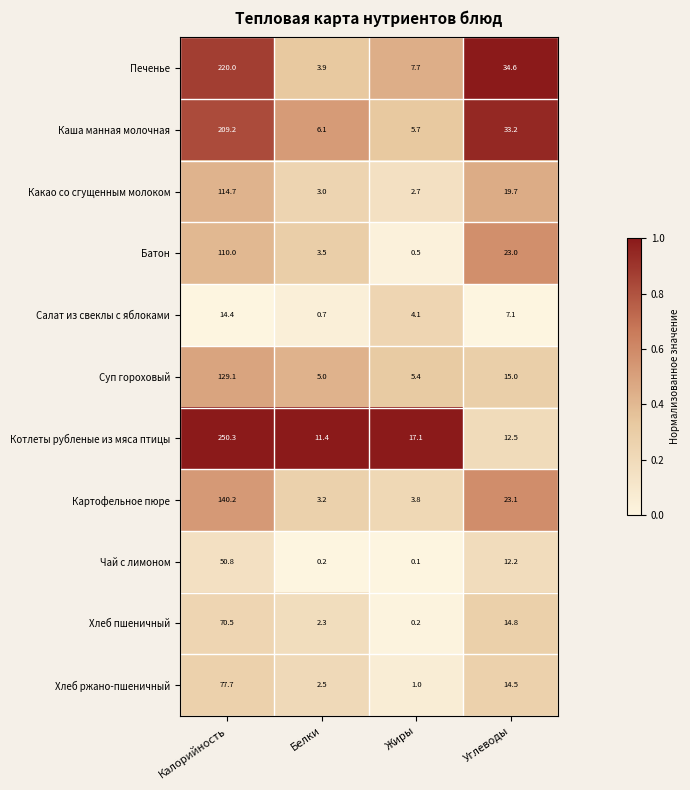

What is the sum of the Печенье values at Жиры and Углеводы?

42.3